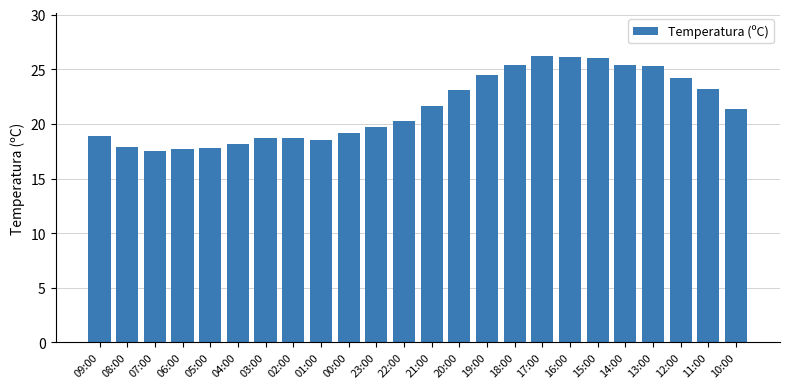

The value at 02:00 is 18.7. True or false?

True